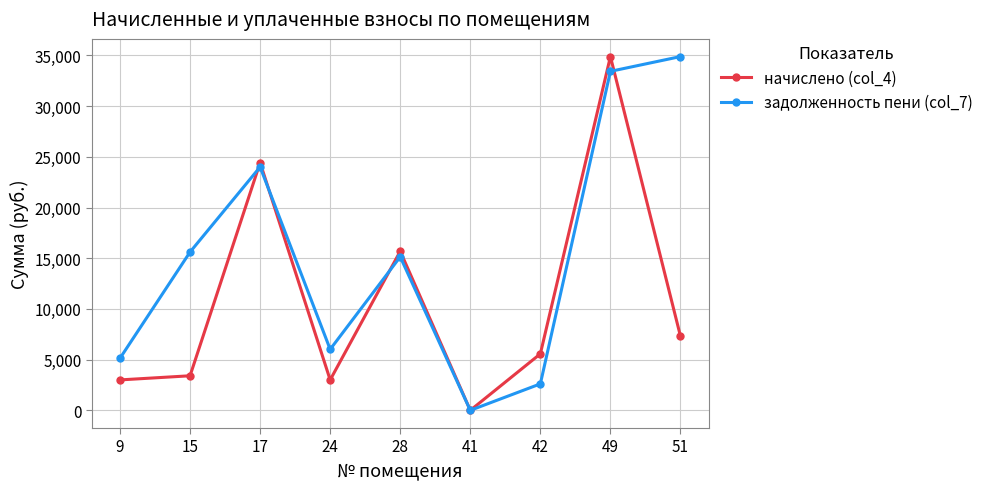

Reading left to right, what are all the values shown in this chart?

начислено (col_4): 9=3000.6	15=3408.8	17=24427.9	24=3000.6	28=15689.8	41=0.0	42=5572.4	49=34887.8	51=7307.5
задолженность пени (col_7): 9=5135.6	15=15612.3	17=24001.5	24=6017.5	28=15142.0	41=0.0	42=2610.5	49=33431.8	51=34887.8